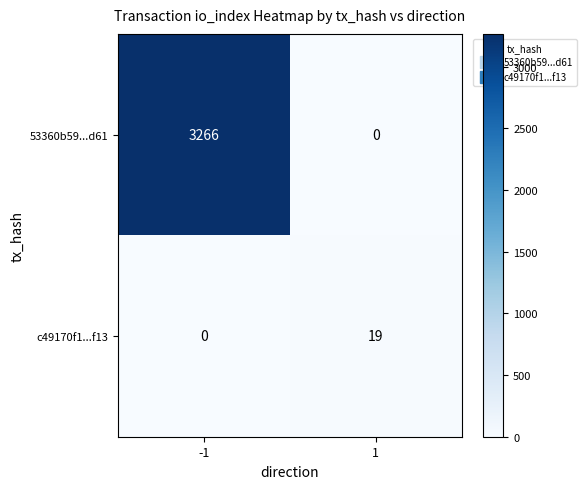

What is the total value across all series at 1?

19